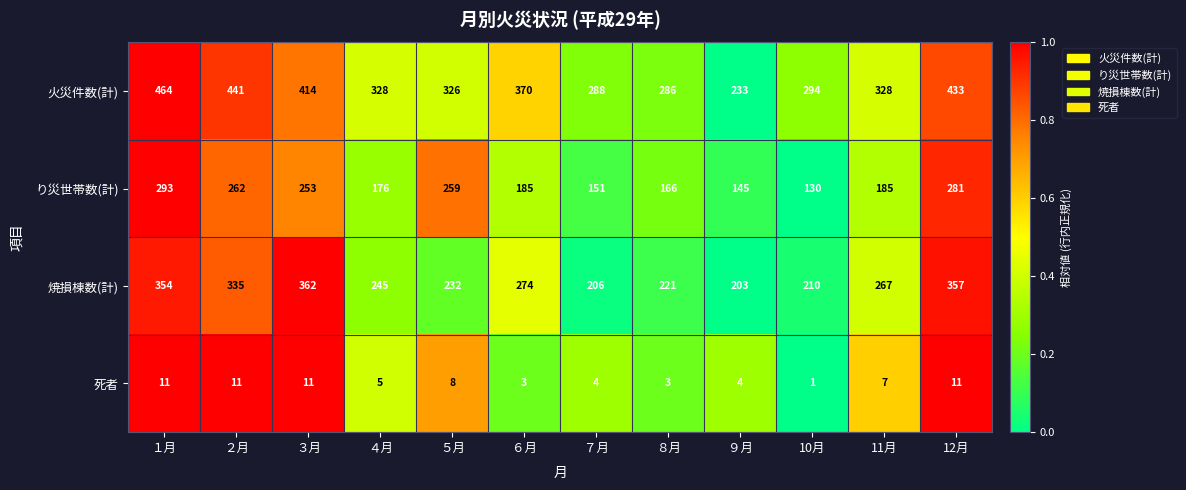

What is the difference between the 焼損棟数(計) values at ２月 and ６月?

61